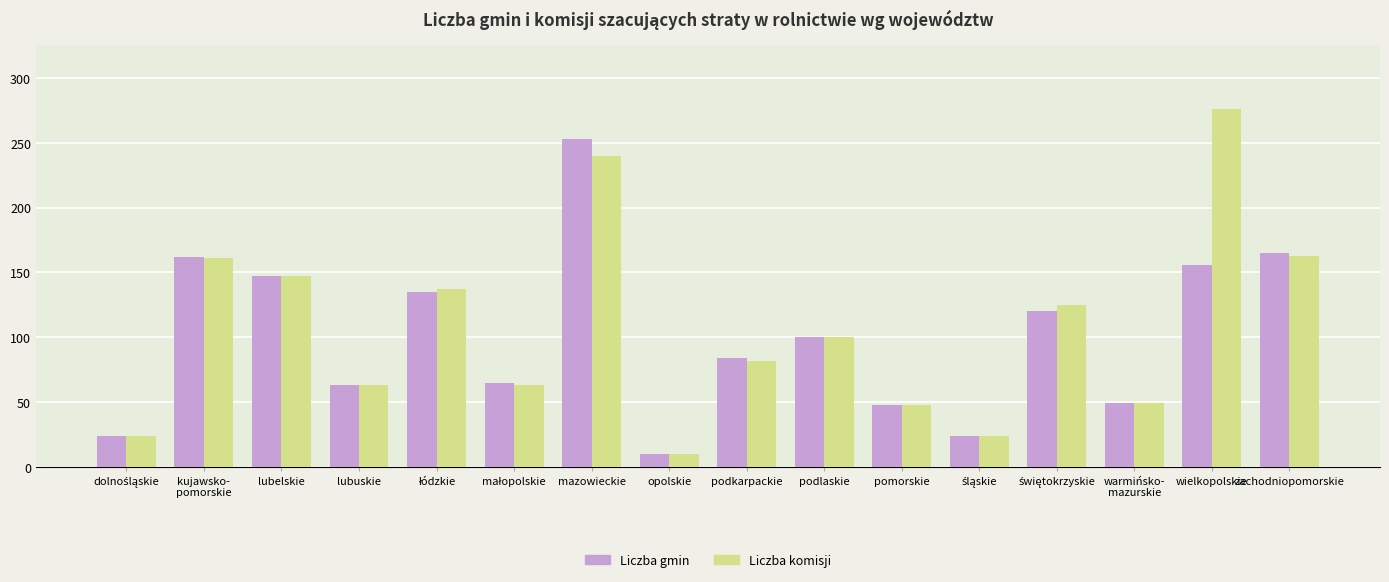

What is the lowest value of the Liczba gmin series?

10